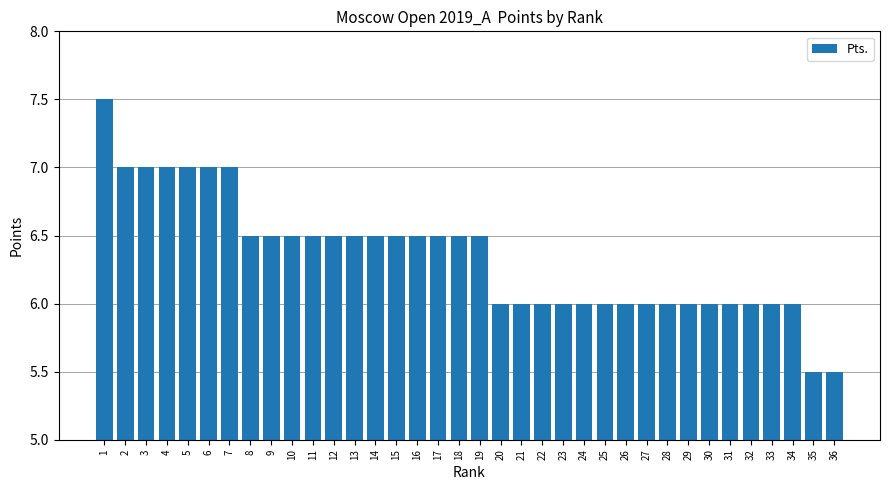

What is the value of the 36th bar from the left?

5.5